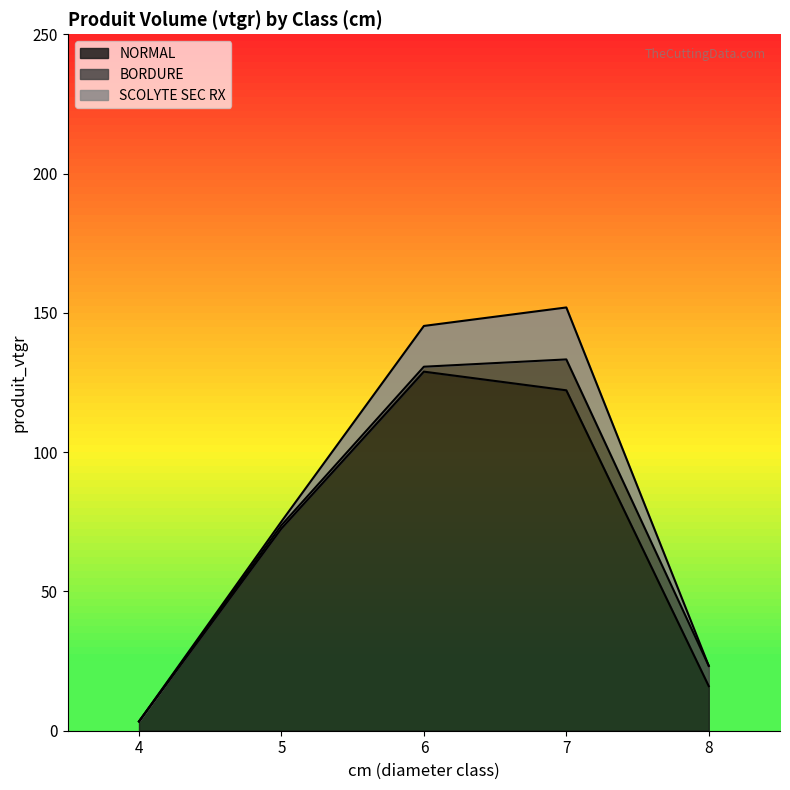

How many data points does each series have?

5